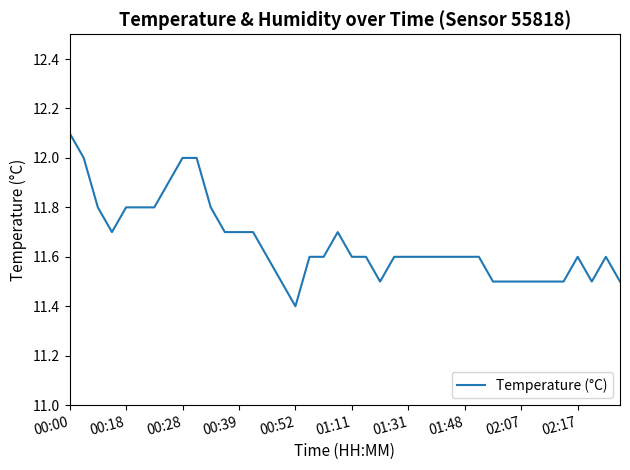

What is the smallest value displayed?

11.4